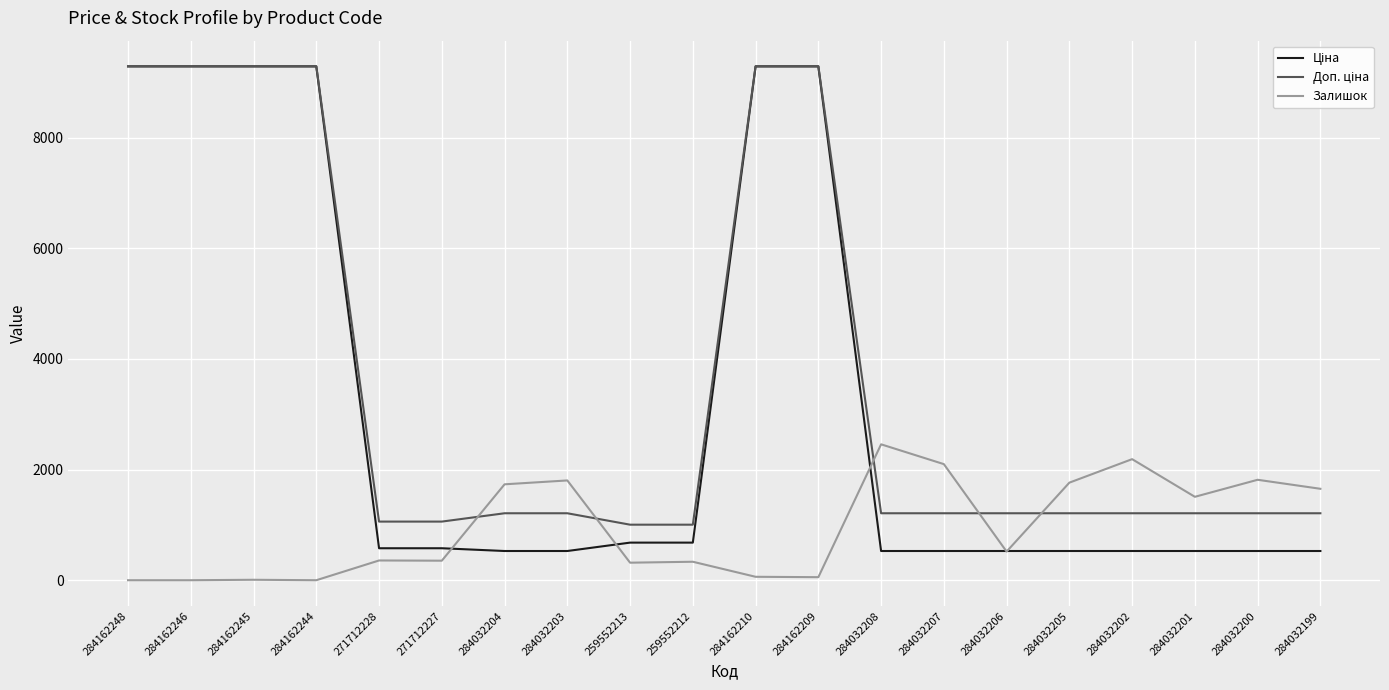

What is the highest value of the Залишок series?

2457.0